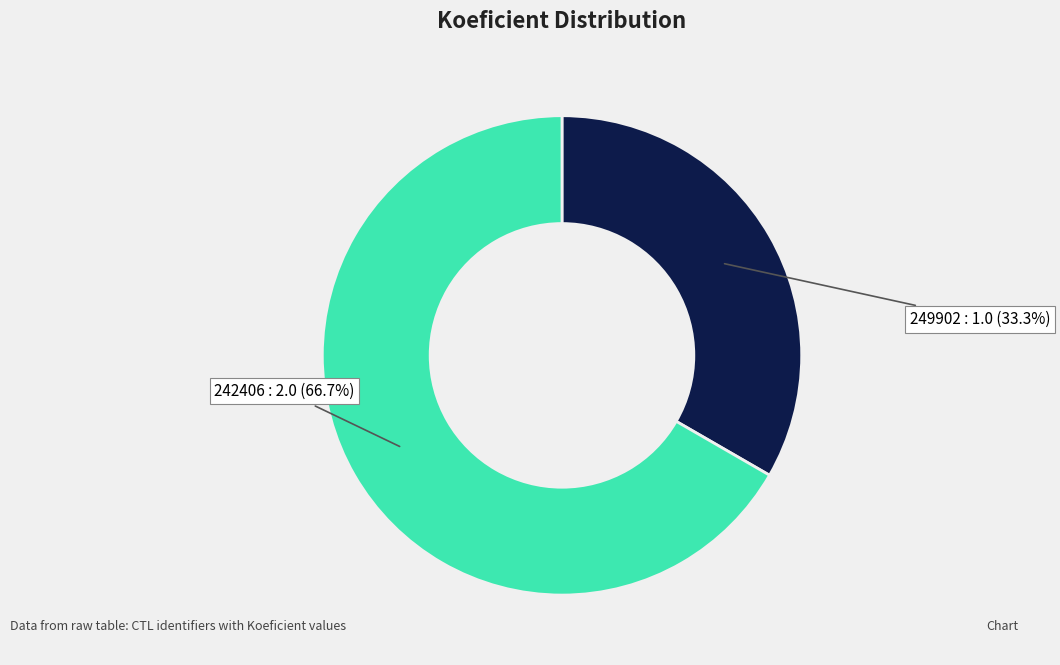

Is there a majority slice in this chart?

Yes